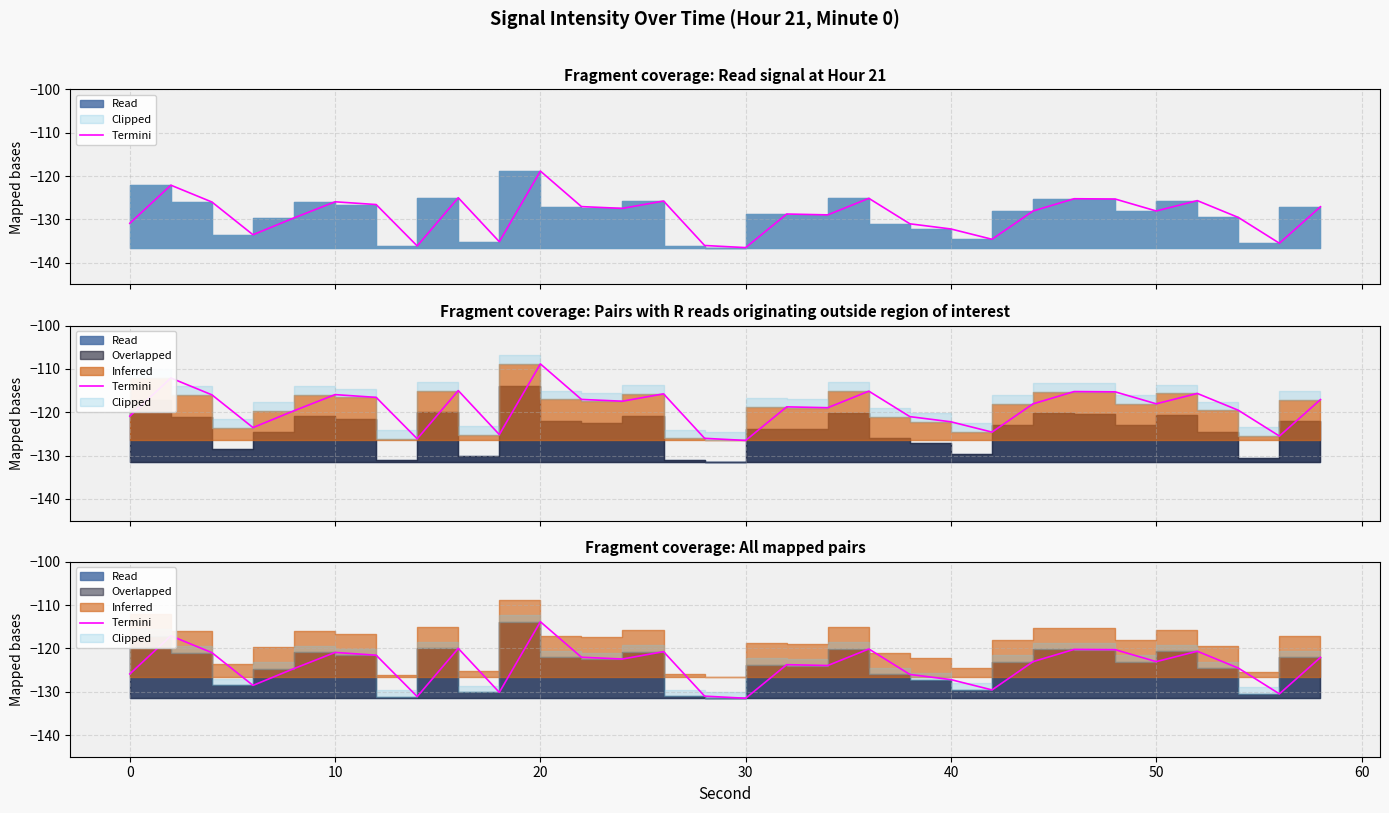

True or false: the data shows -52.6 at 10.

False